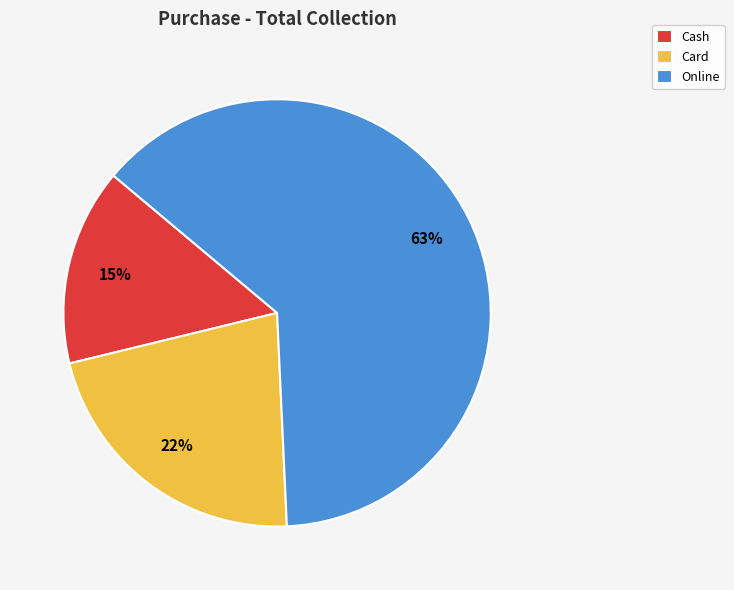

Approximately how many times larger is the value at Card compared to Cash?

1.5